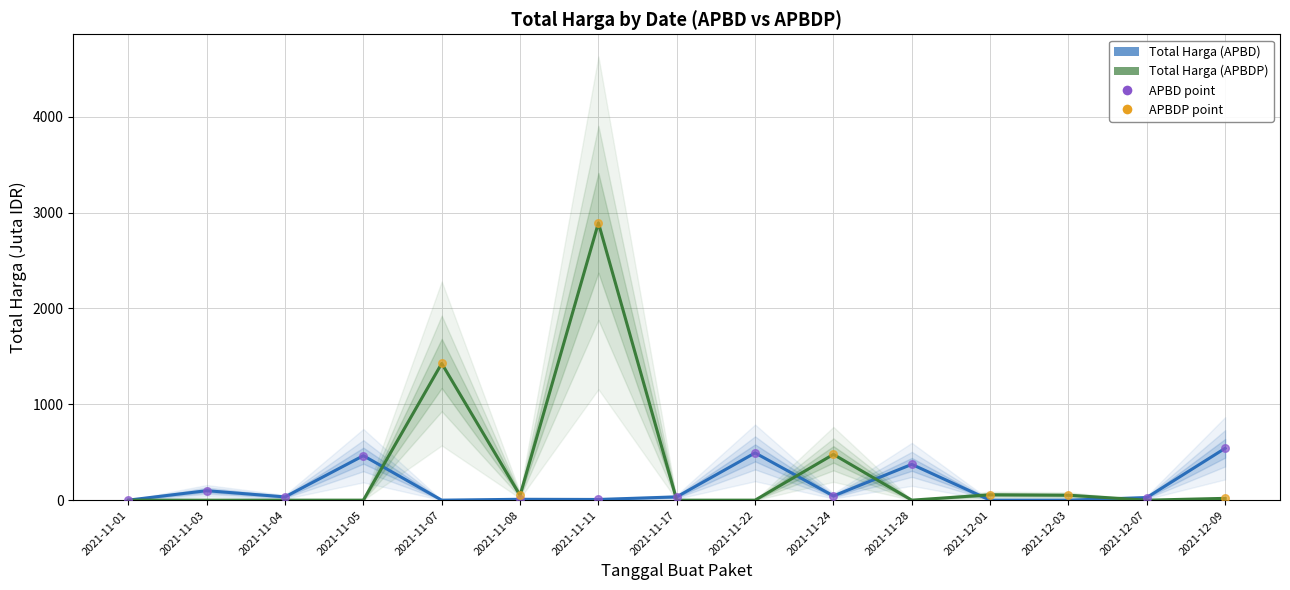

Is the value of Total Harga (APBD) at 2021-11-03 greater than the value of Total Harga (APBDP) at 2021-11-22?

Yes